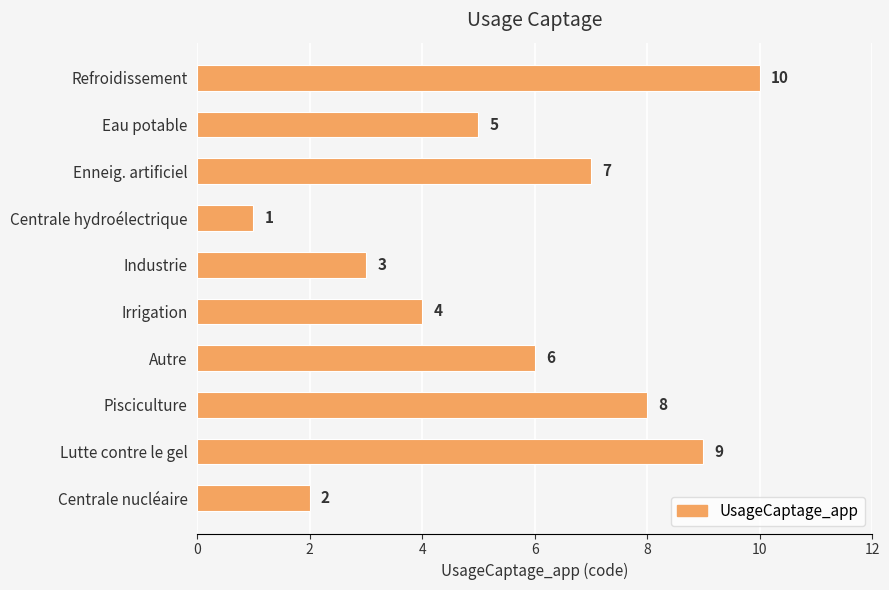

List the labels in order of value, smallest first.

Centrale hydroélectrique, Centrale nucléaire, Industrie, Irrigation, Eau potable, Autre, Enneig. artificiel, Pisciculture, Lutte contre le gel, Refroidissement